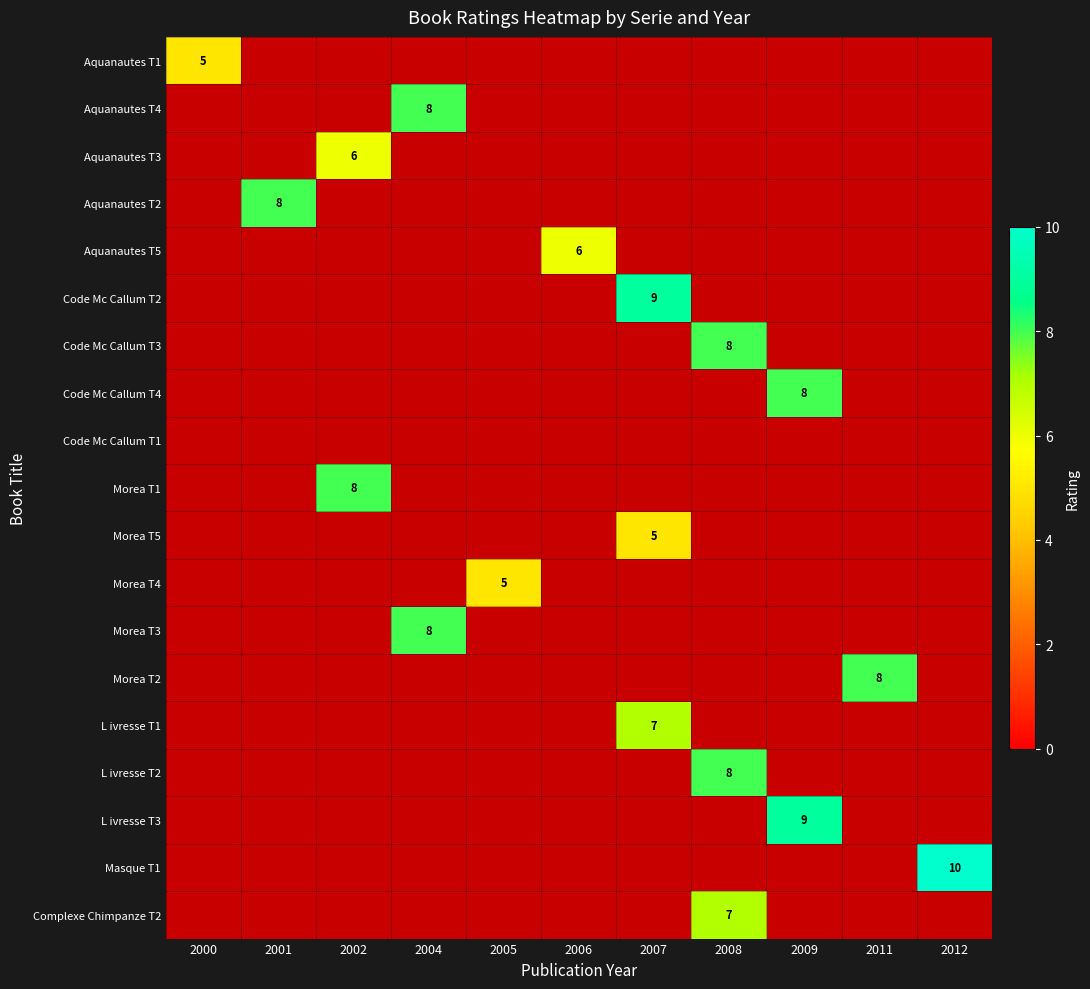

The Complexe Chimpanze T2 series shows 7 at 2008. True or false?

True